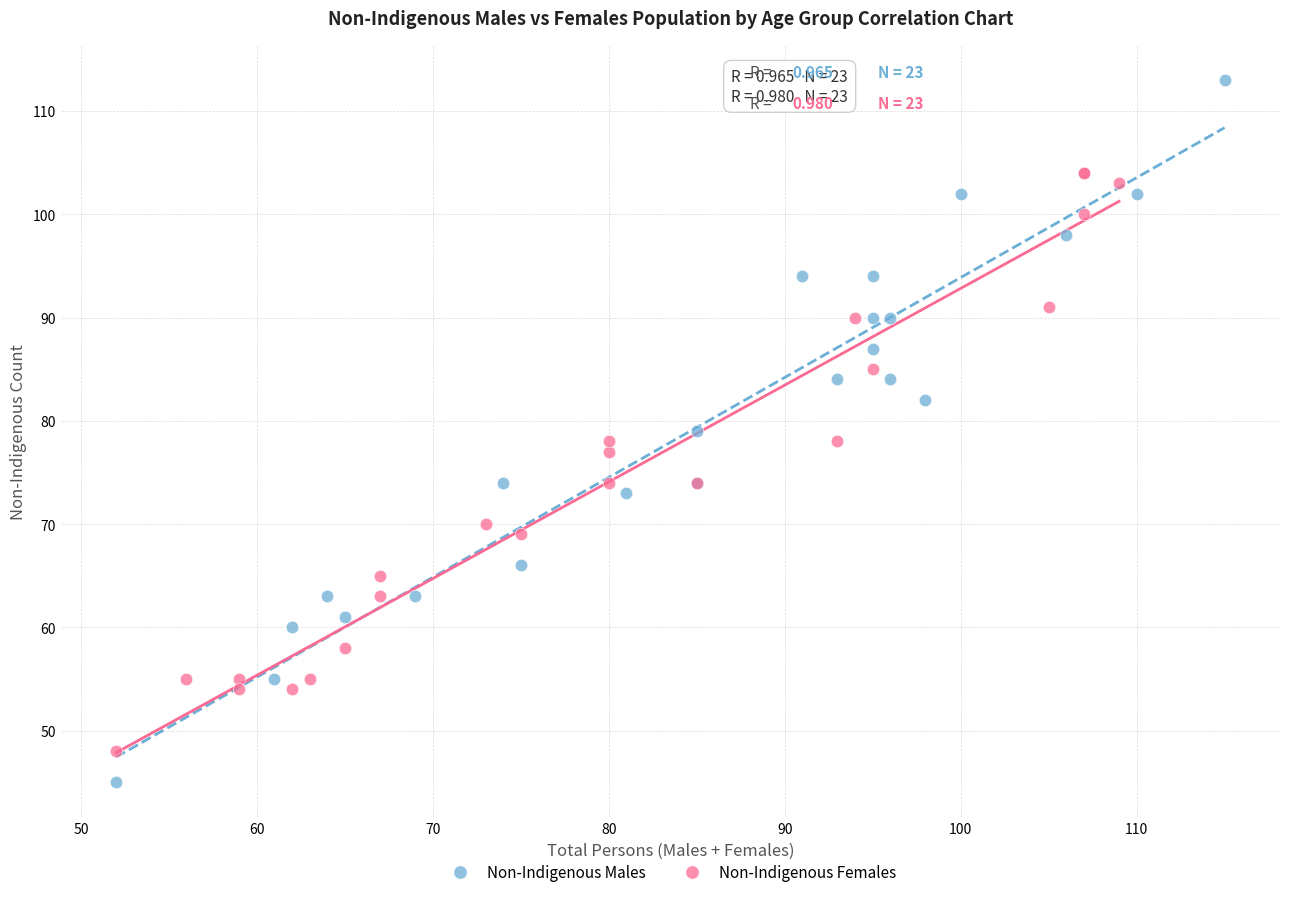

Which series has the largest Y range (max minus min)?

Non-Indigenous Males